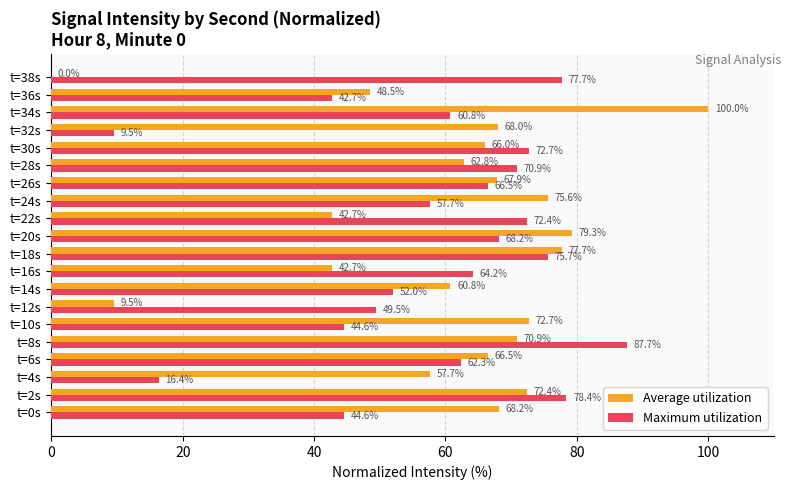

Which series has the largest total across all categories?

Average utilization